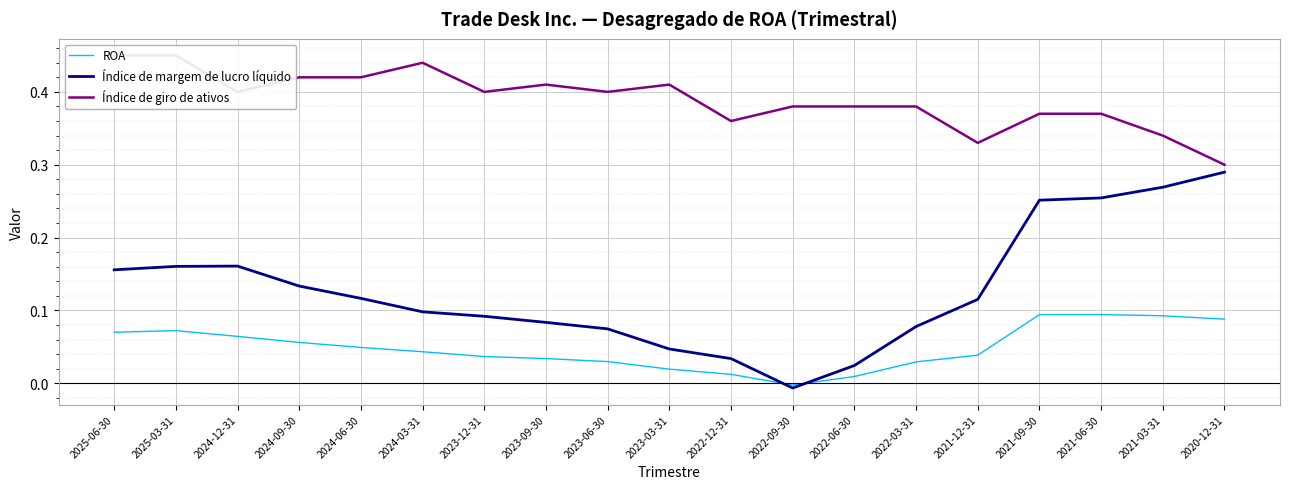

True or false: Índice de margem de lucro líquido and Índice de giro de ativos cross at least once.

False